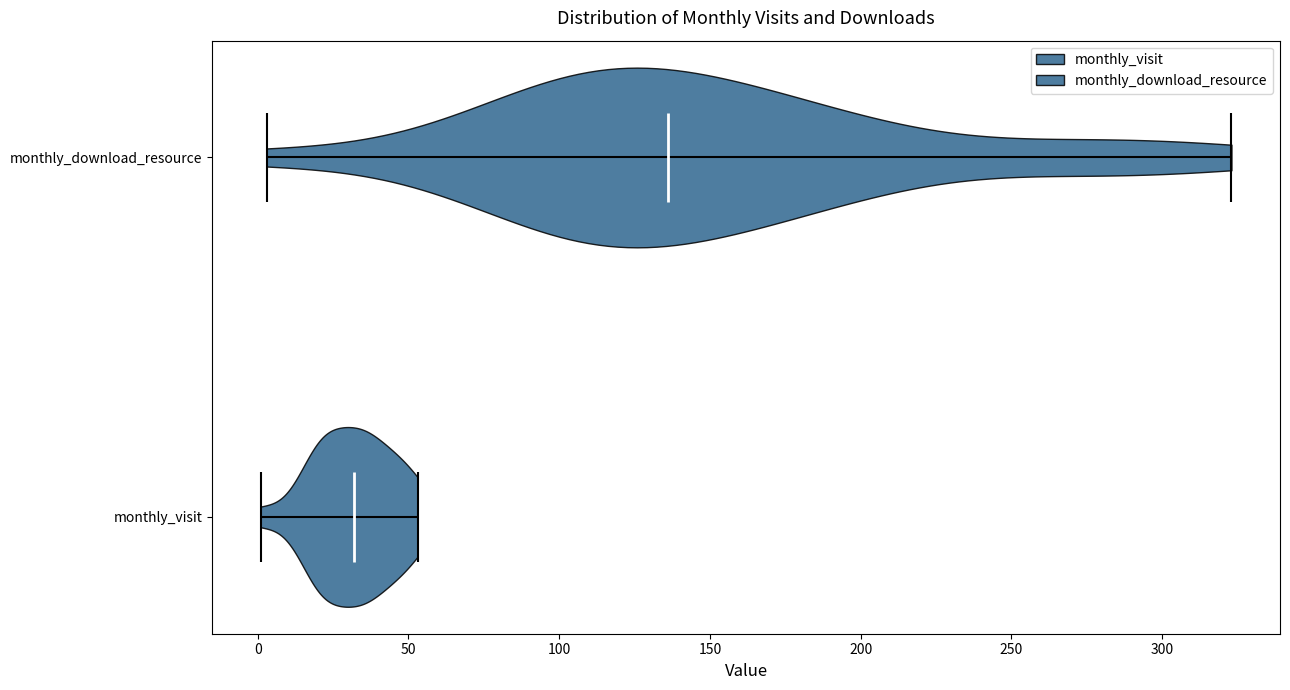

Reading bottom to top, read every violin against the x-axis: where its median line is, and the lowest and highest points it reaches. The values are not printed on the chart, so give them approximately, as read against the axis.

monthly_visit: median line 30, lowest point 0, highest point 55
monthly_download_resource: median line 135, lowest point 5, highest point 325